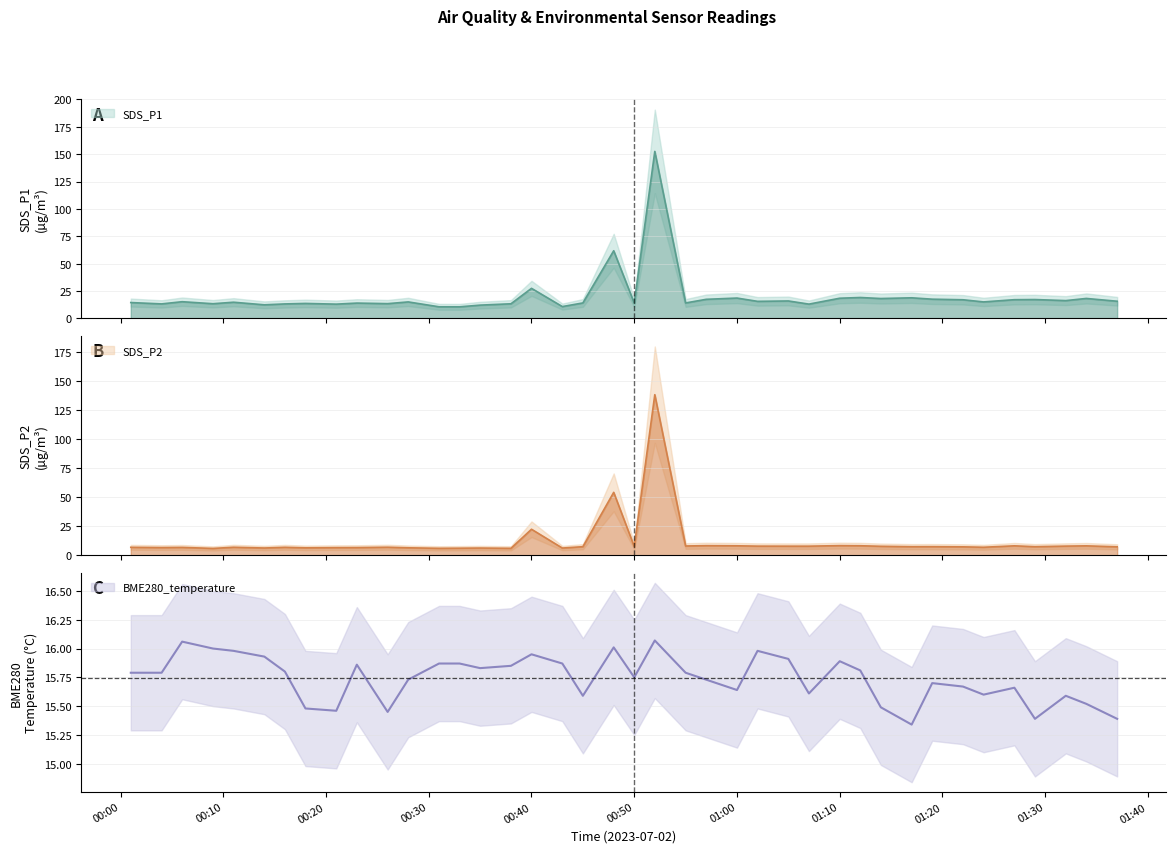

At which category is the sum across all series the highest?

2023-07-02 00:52